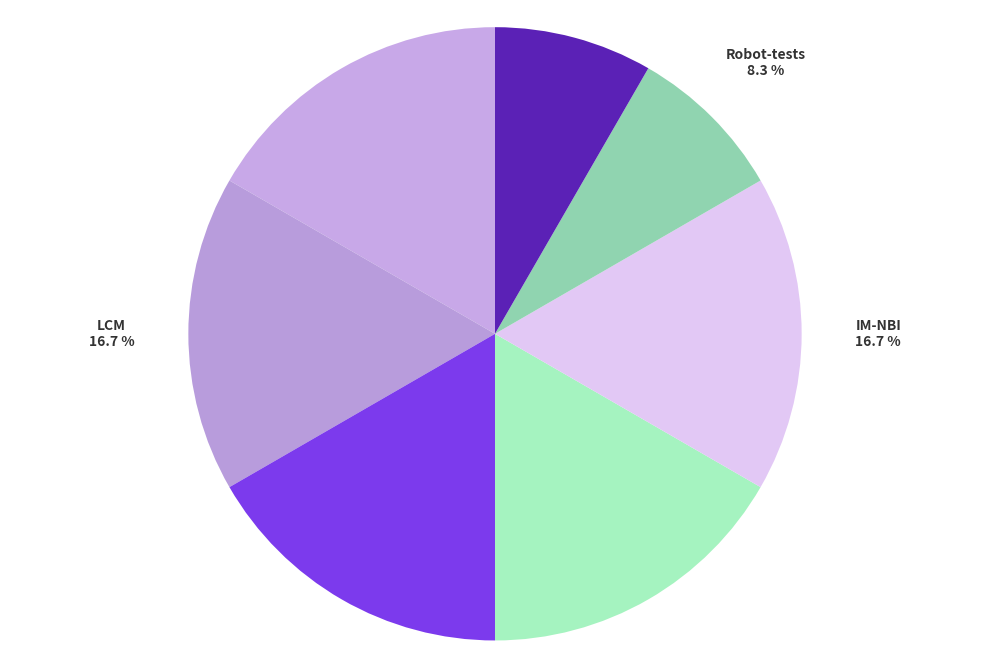

To the nearest percent, what is the difference between the largest and smallest slice percentages?

8%